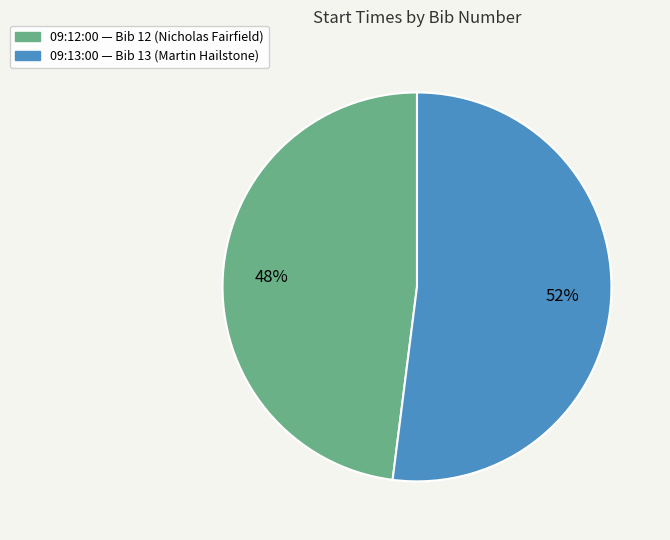

Is it true that 09:12:00 is 63% of the pie?

False